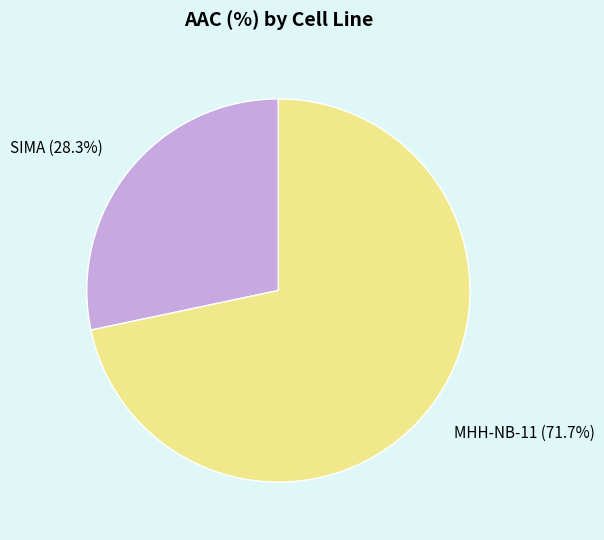

Does any single category account for the majority?

Yes